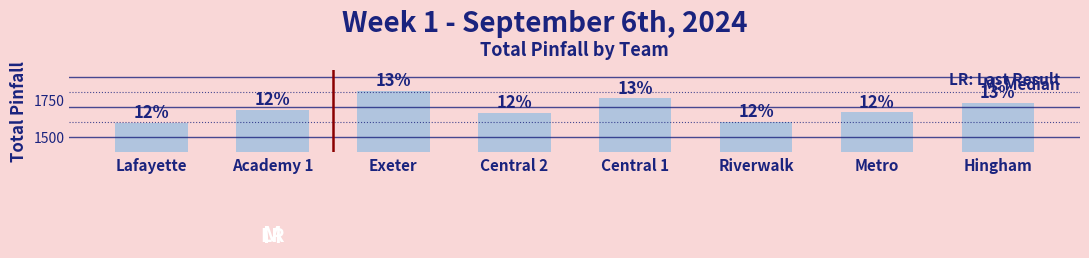

How many bars are there in total?

8